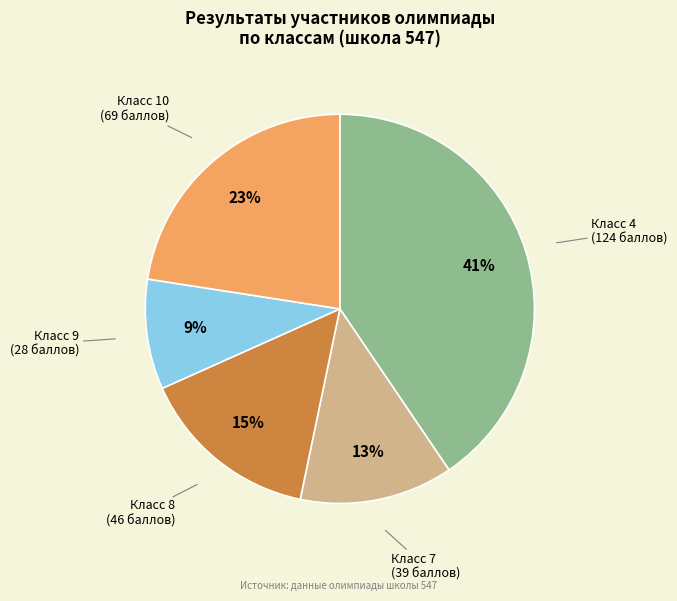

Does any single category account for the majority?

No